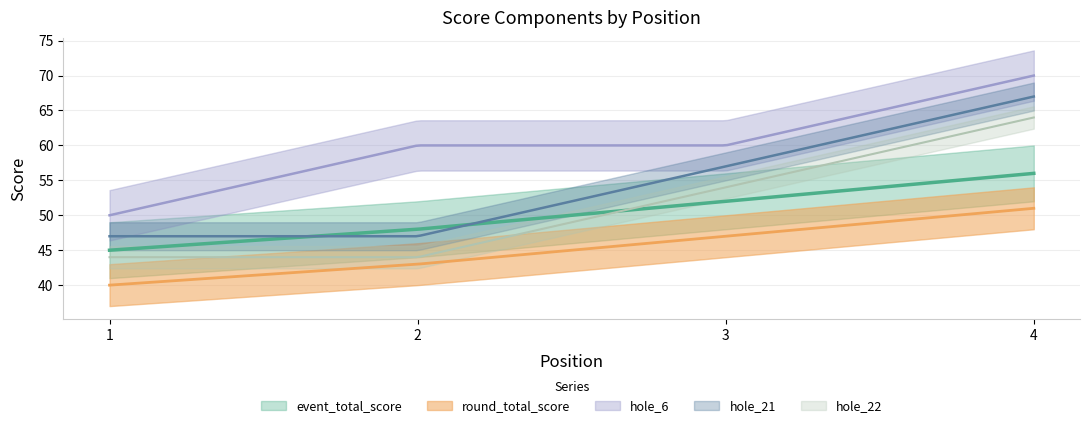

How many distinct data groups are displayed?

5